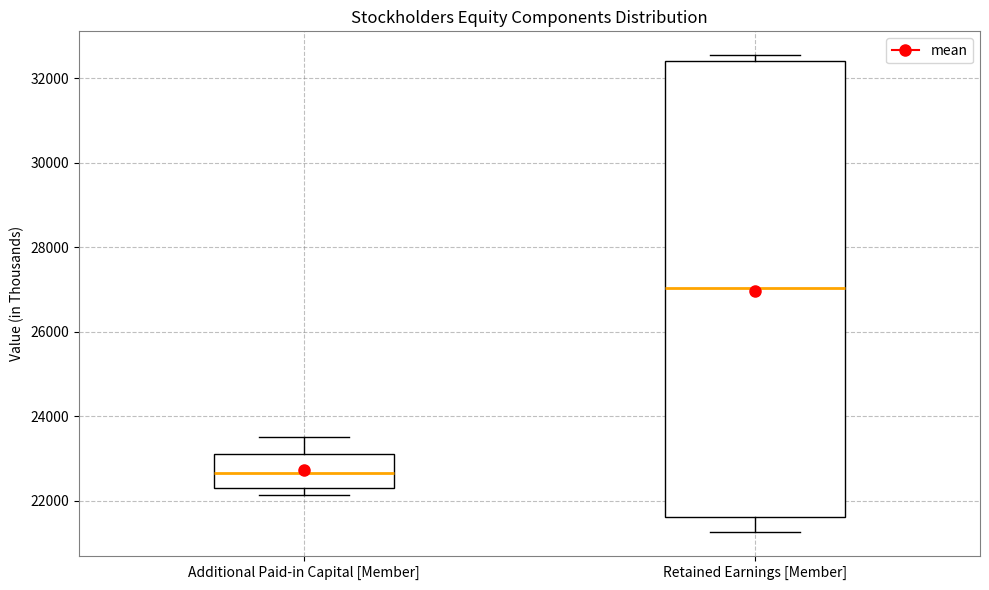

Reading left to right, read every box against the y-axis: the position of its median line, the range the box covers, and the ends of its whiskers. The values are not printed on the chart, so give them approximately, as read against the axis.

Additional Paid-in Capital [Member]: median 22600, box 22200 to 23000, whiskers 22200 (just below the box's lower edge) to 23400
Retained Earnings [Member]: median 27000, box 21600 to 32400, whiskers 21200 to 32600